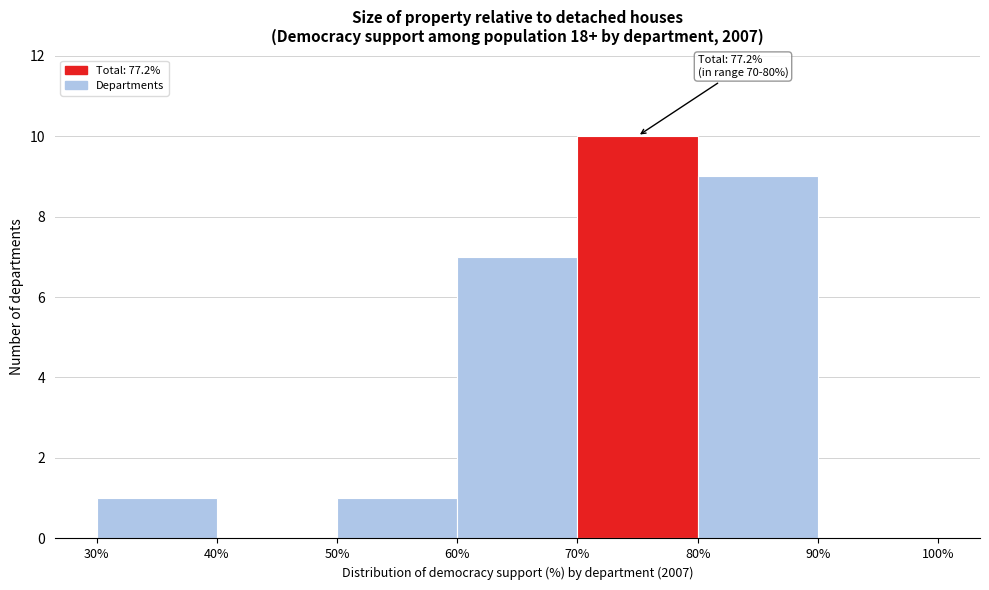

Which range on the x-axis has the tallest bar?

70% to 80%